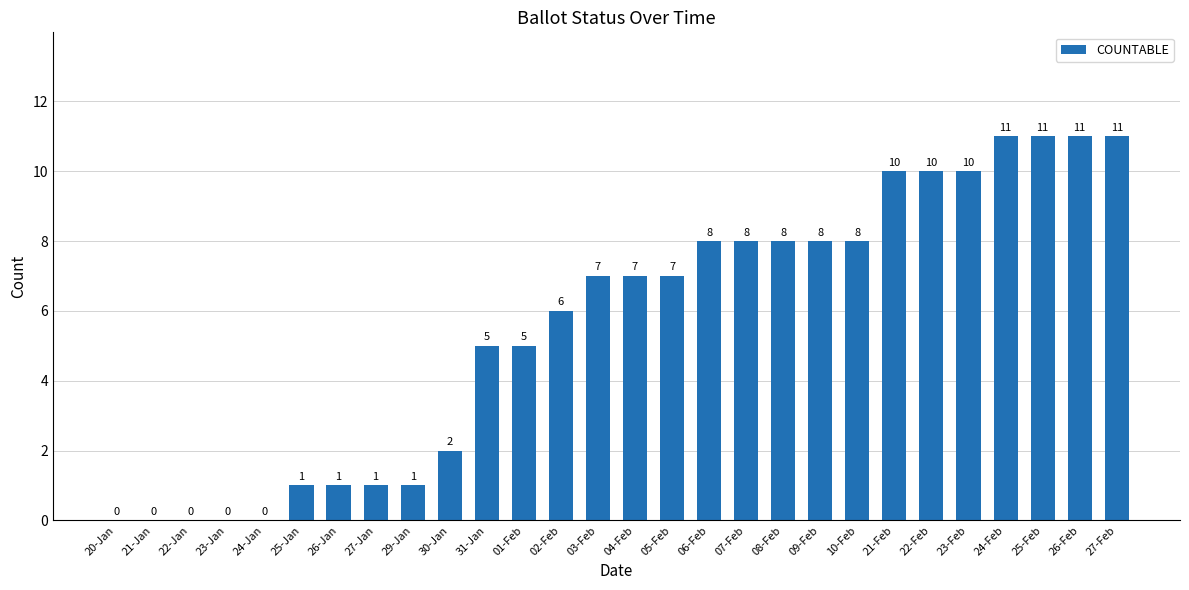

Reading left to right, extract all data points from this chart.

20-Jan=0	21-Jan=0	22-Jan=0	23-Jan=0	24-Jan=0	25-Jan=1	26-Jan=1	27-Jan=1	29-Jan=1	30-Jan=2	31-Jan=5	01-Feb=5	02-Feb=6	03-Feb=7	04-Feb=7	05-Feb=7	06-Feb=8	07-Feb=8	08-Feb=8	09-Feb=8	10-Feb=8	21-Feb=10	22-Feb=10	23-Feb=10	24-Feb=11	25-Feb=11	26-Feb=11	27-Feb=11